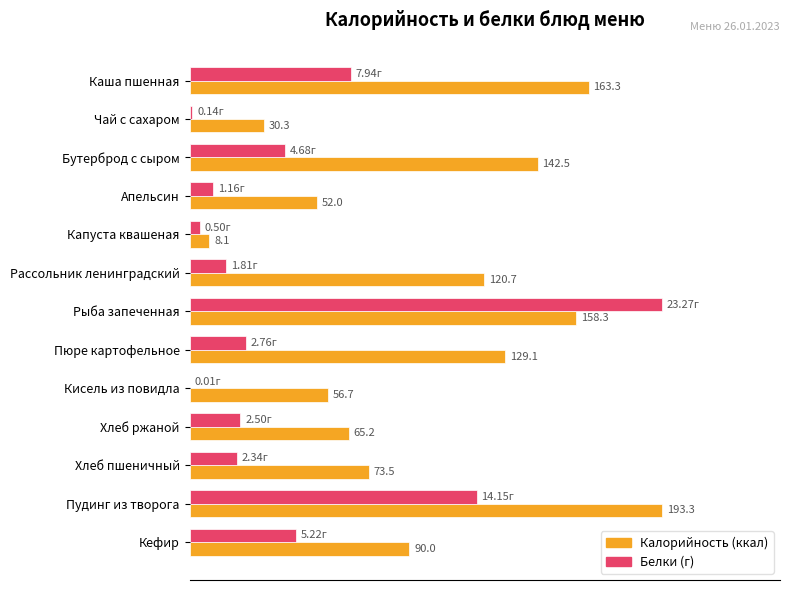

At which category is the sum across all series the highest?

Рыба запеченная